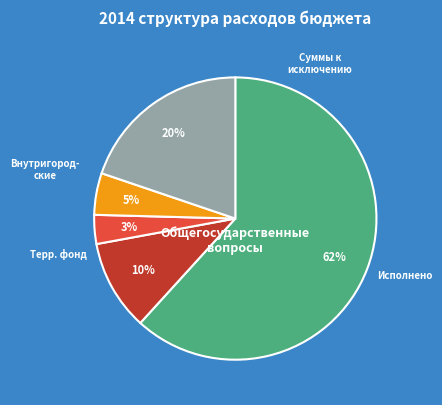

Is there a majority slice in this chart?

Yes